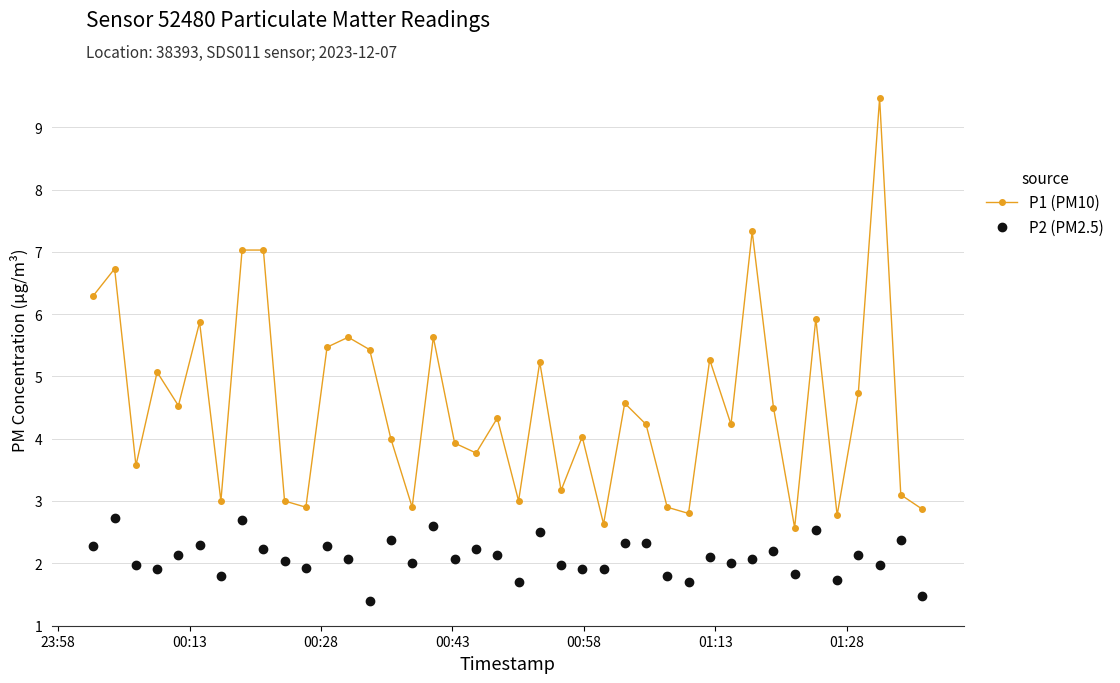

What is the difference between the maximum and second lowest values in the P1 (PM10) series?

6.8